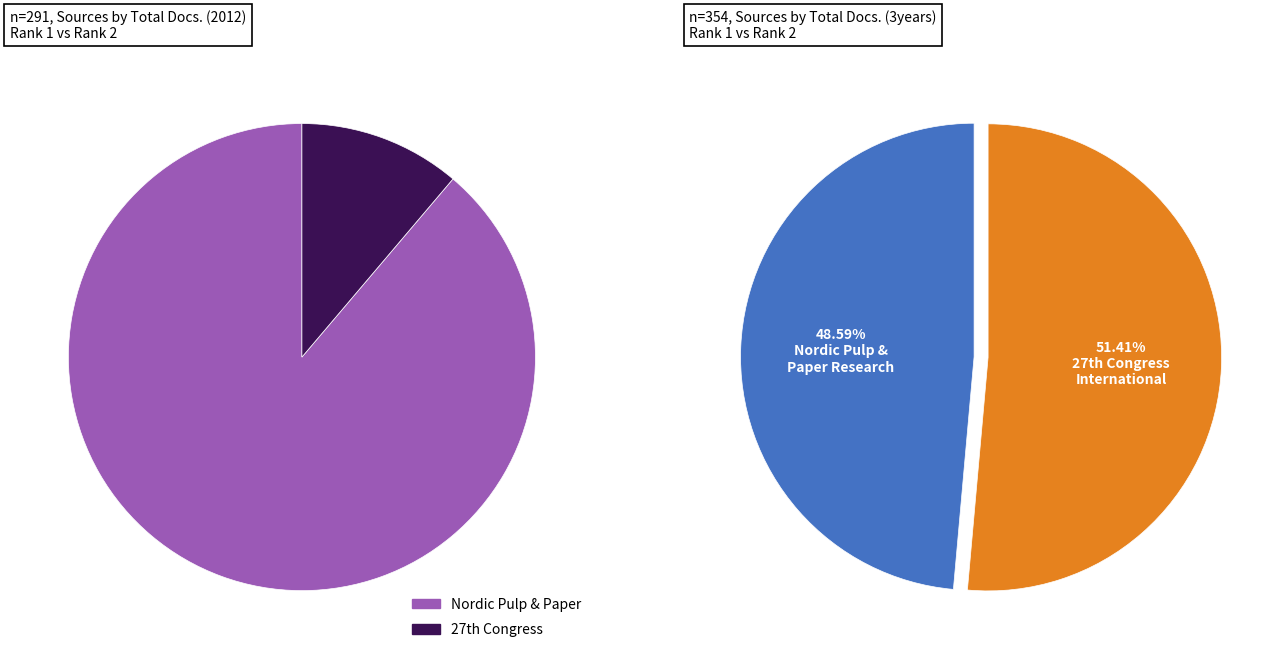

Rank the categories by Total Docs. (3years) value from lowest to highest.

Nordic Pulp and Paper Research Journal, 27th Congress of the International Council